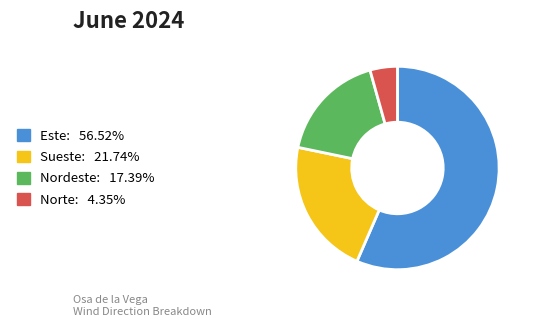

Is the sum of Sueste and Nordeste greater than half?

No